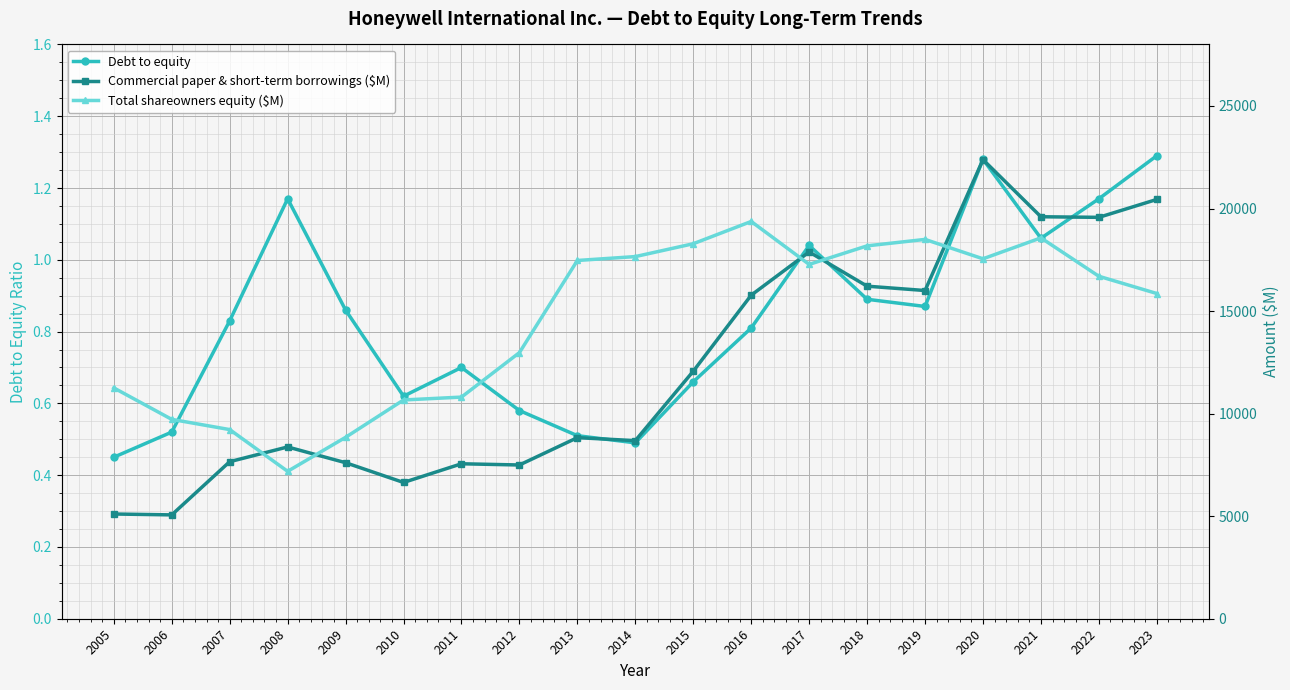

True or false: Debt to equity and Commercial paper & short-term borrowings ($M) intersect in this chart.

False